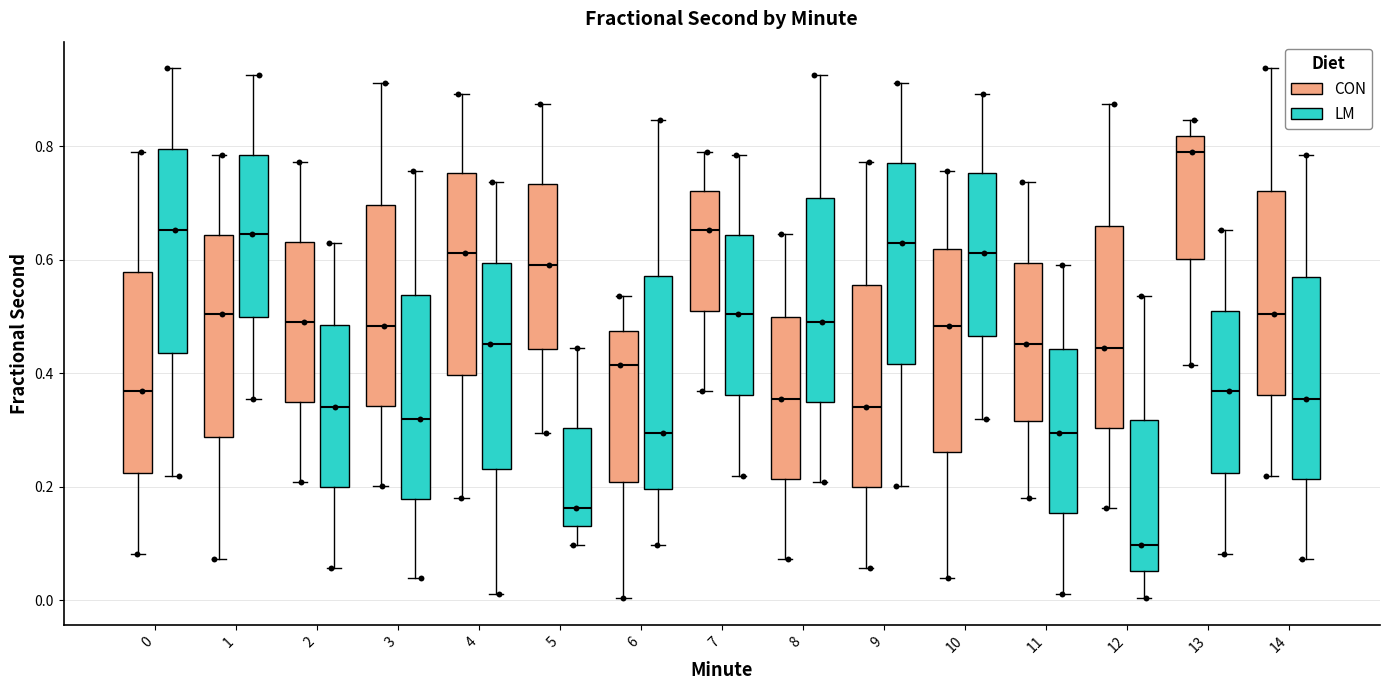

Where is the lower edge of the box for 5 (CON) on the y-axis? The values are not printed on the chart, so give them approximately, as read against the axis.

0.44